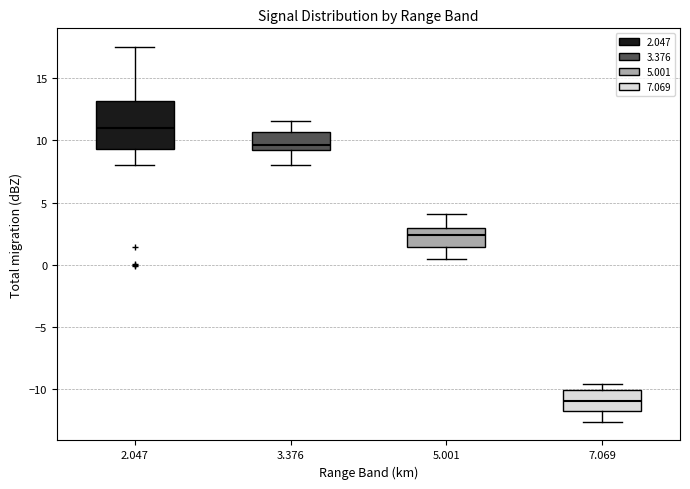

Which box's median line is the lowest?

7.069